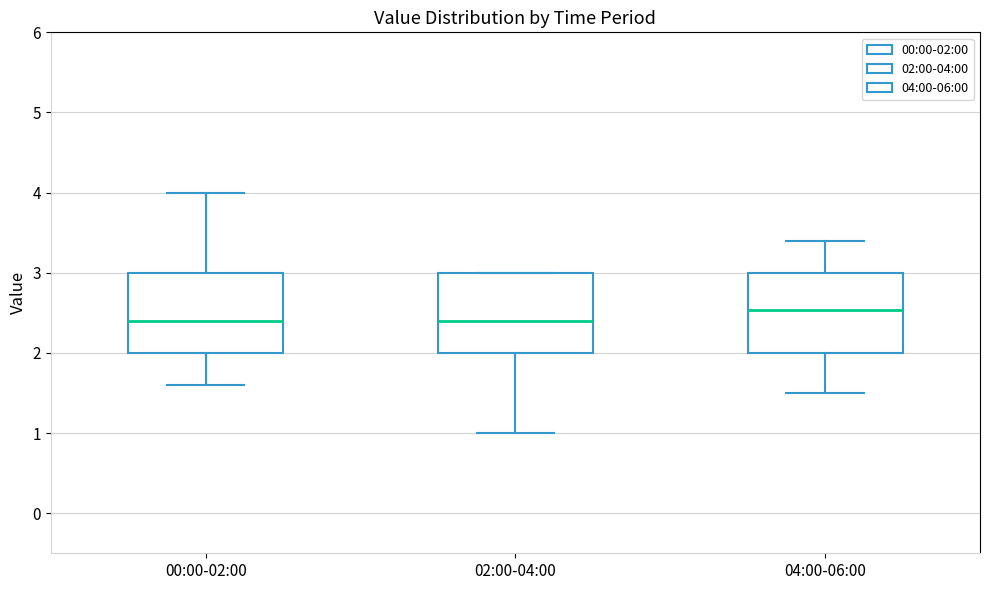

Where does the lower whisker of the box for 04:00-06:00 end on the y-axis? The values are not printed on the chart, so give them approximately, as read against the axis.

1.5